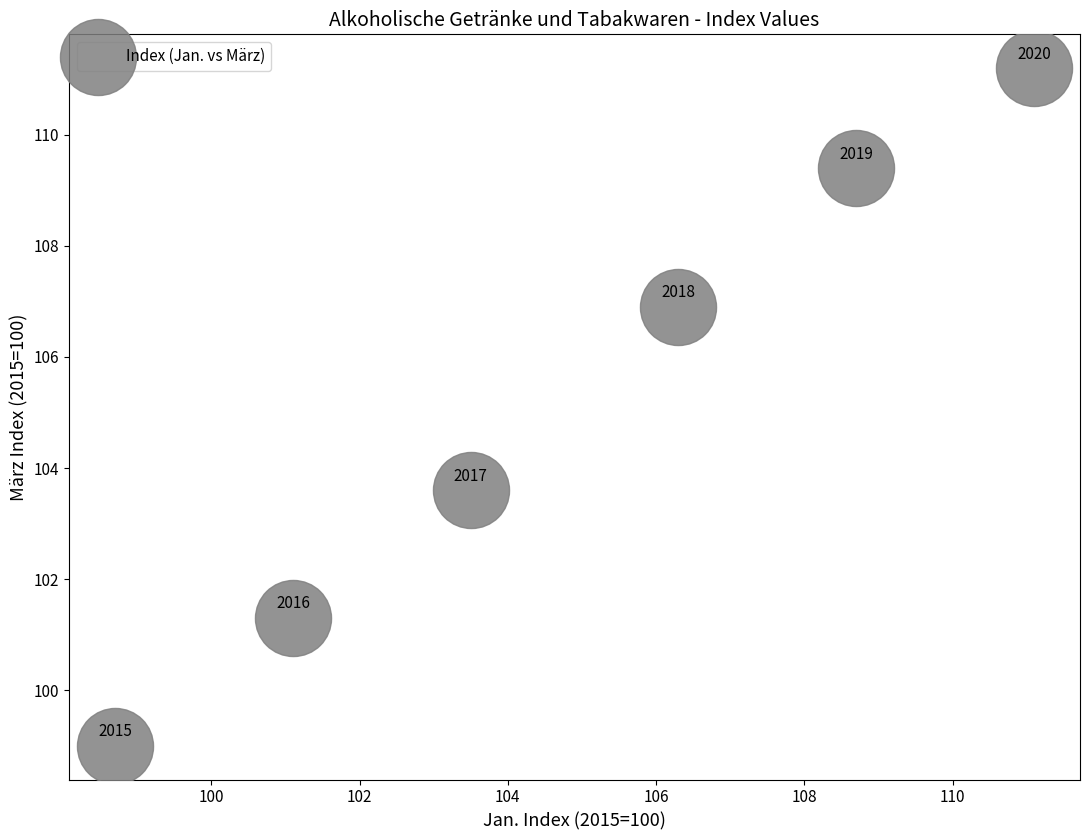

What is the average Y value?

105.2